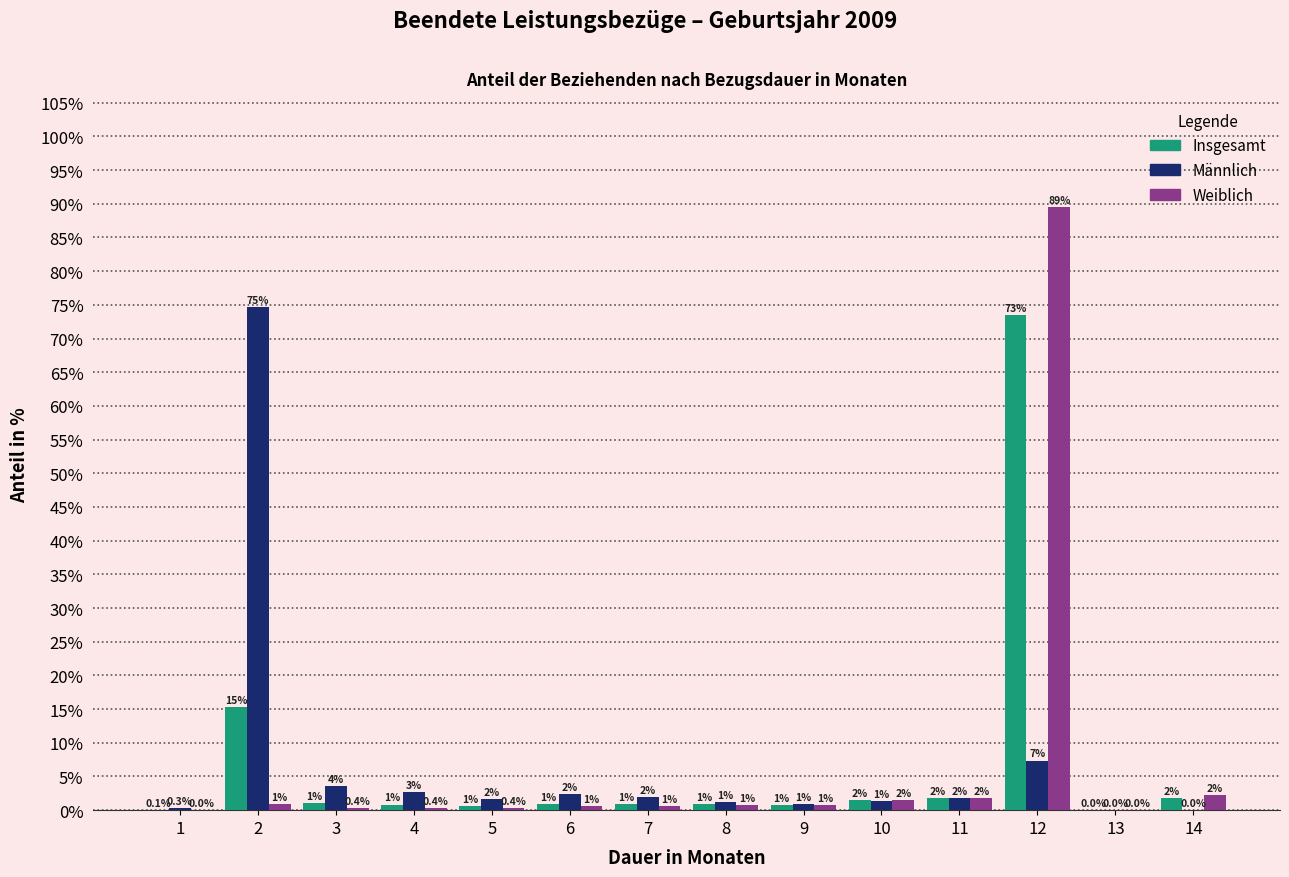

True or false: Insgesamt has a value of 0.0 at 13.

True